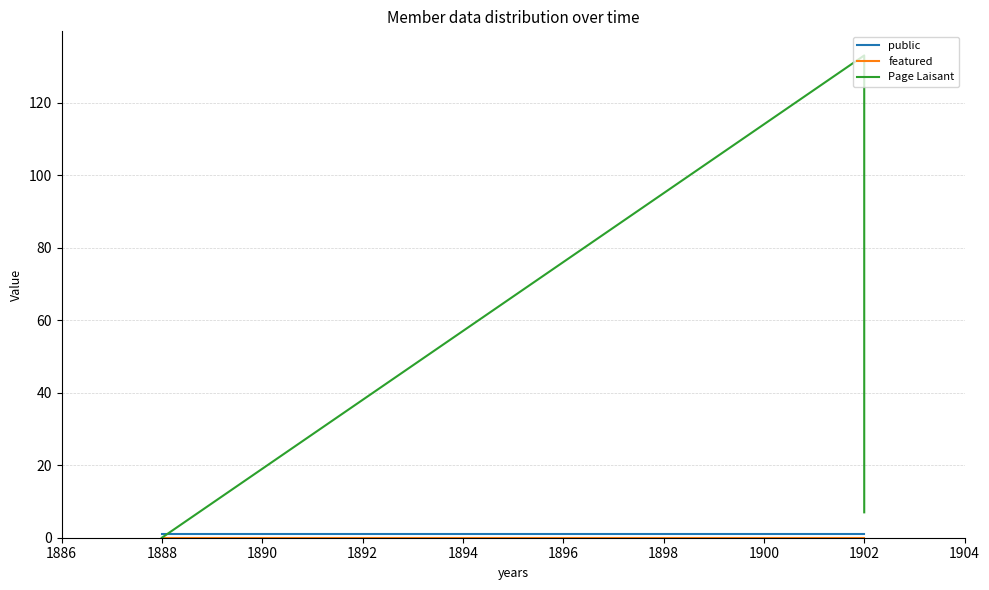

What is the minimum value for public?

1